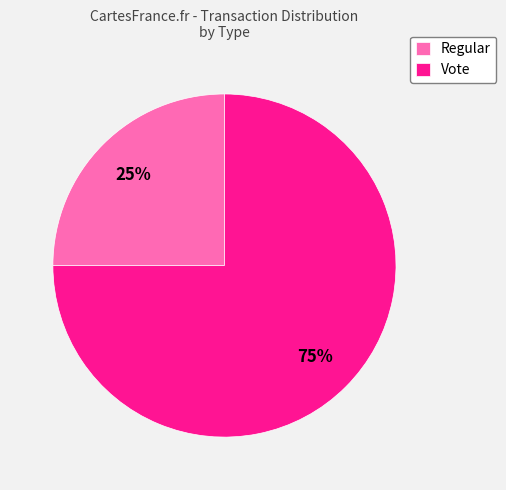

To the nearest percent, what percentage of the pie is Regular?

25%